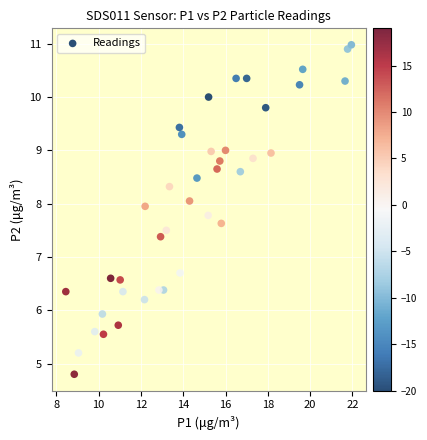

What Y value in the scatter plot is closest to 7?

6.7